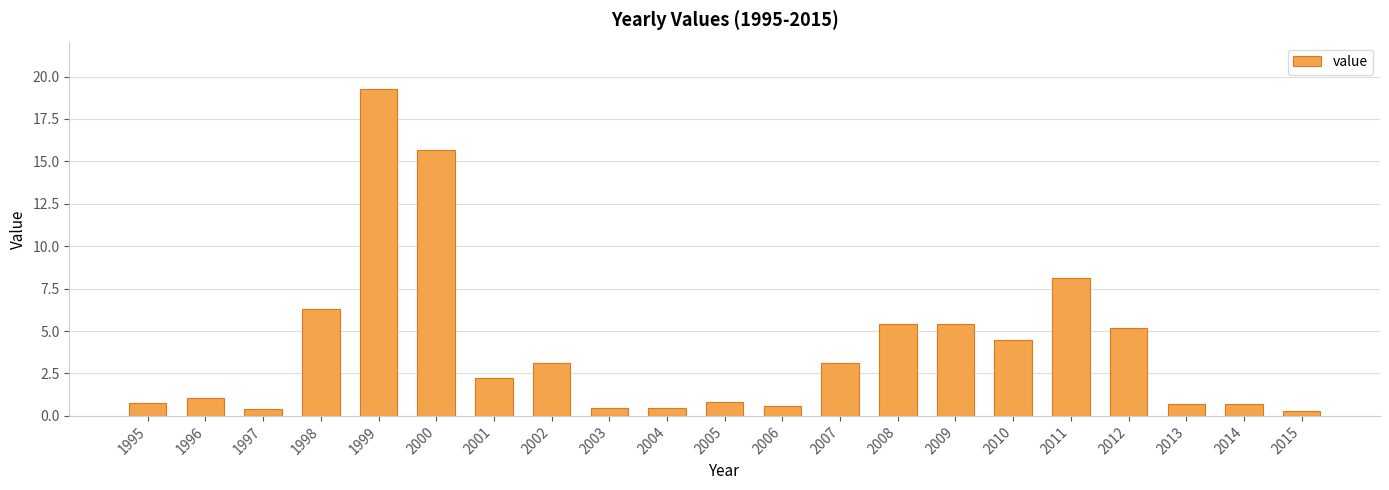

At which category does the chart reach its peak across all series?

1999